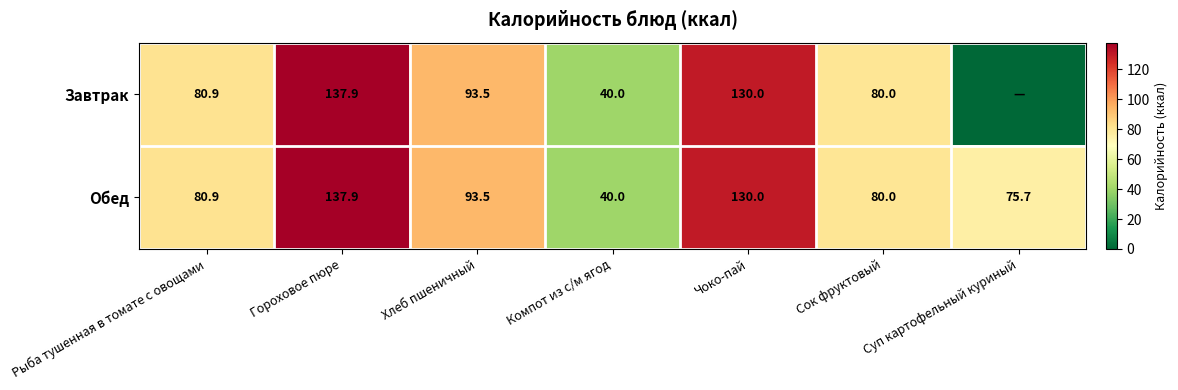

At which category is the sum across all series the highest?

Гороховое пюре